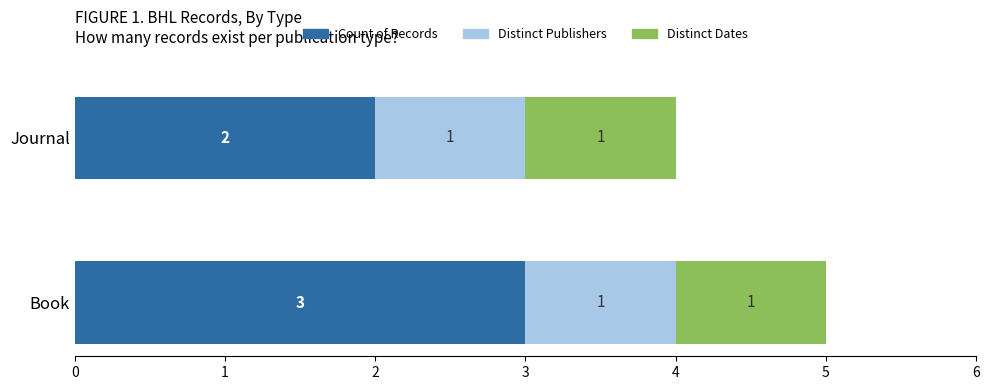

What is the highest value of the Count of Records series?

3